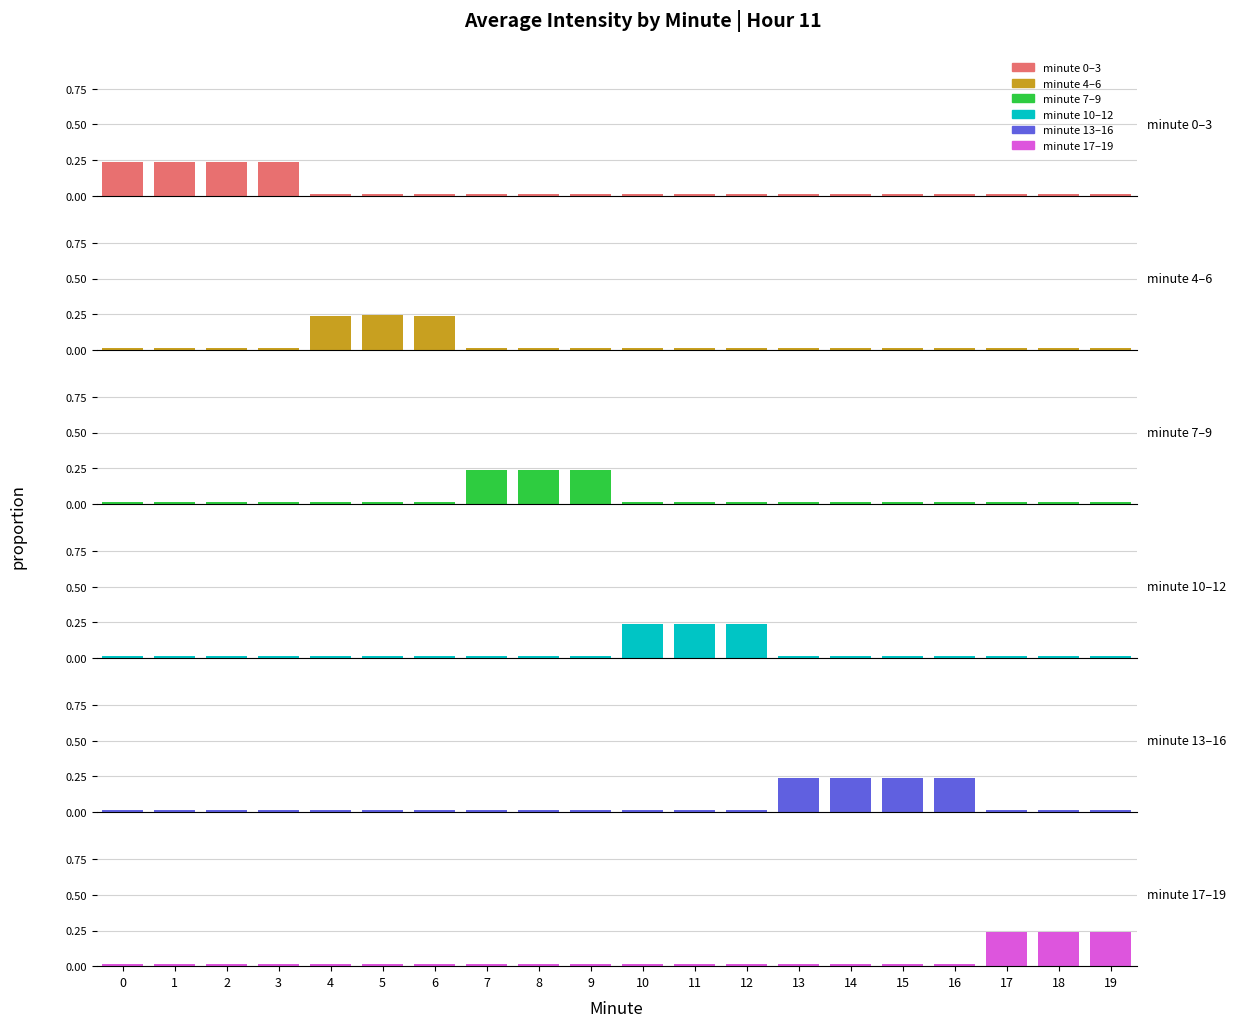

Reading right to left, what are all the values shown in this chart?

minute 0–3: 0.0	0.0	0.0	0.0	0.0	0.0	0.0	0.0	0.0	0.0	0.0	0.0	0.0	0.0	0.0	0.0	0.2	0.2	0.2	0.2
minute 4–6: 0.0	0.0	0.0	0.0	0.0	0.0	0.0	0.0	0.0	0.0	0.0	0.0	0.0	0.2	0.2	0.2	0.0	0.0	0.0	0.0
minute 7–9: 0.0	0.0	0.0	0.0	0.0	0.0	0.0	0.0	0.0	0.0	0.2	0.2	0.2	0.0	0.0	0.0	0.0	0.0	0.0	0.0
minute 10–12: 0.0	0.0	0.0	0.0	0.0	0.0	0.0	0.2	0.2	0.2	0.0	0.0	0.0	0.0	0.0	0.0	0.0	0.0	0.0	0.0
minute 13–16: 0.0	0.0	0.0	0.2	0.2	0.2	0.2	0.0	0.0	0.0	0.0	0.0	0.0	0.0	0.0	0.0	0.0	0.0	0.0	0.0
minute 17–19: 0.2	0.2	0.2	0.0	0.0	0.0	0.0	0.0	0.0	0.0	0.0	0.0	0.0	0.0	0.0	0.0	0.0	0.0	0.0	0.0